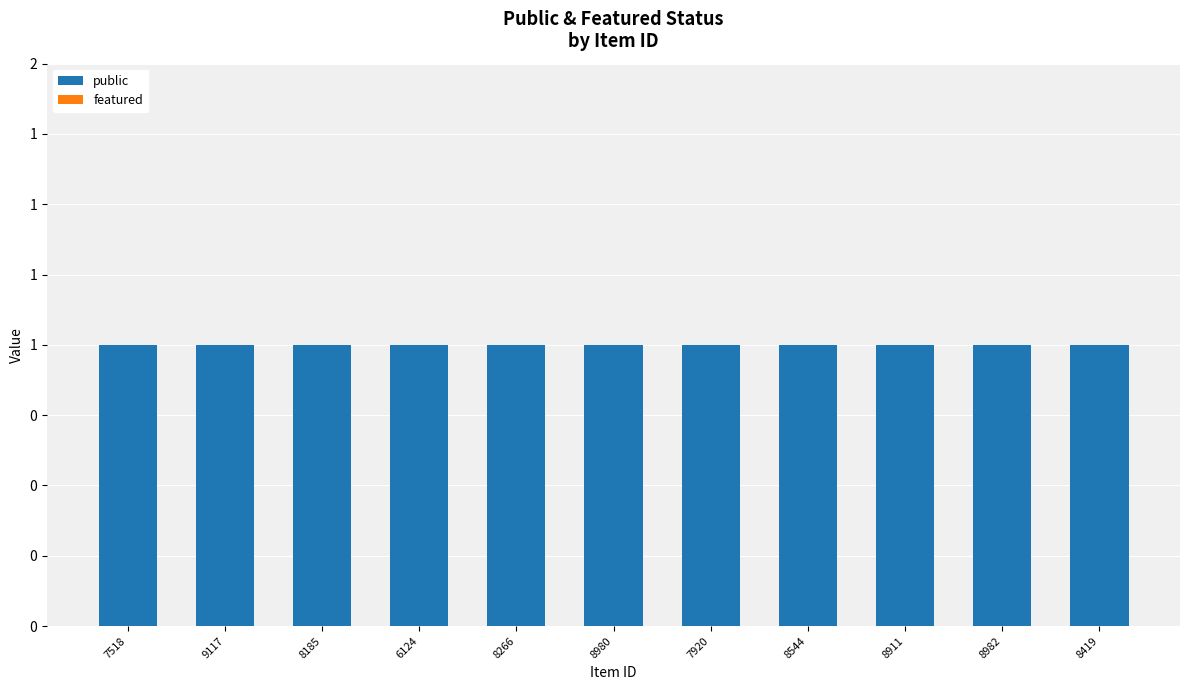

What is the label of the 7th bar from the right?

8266